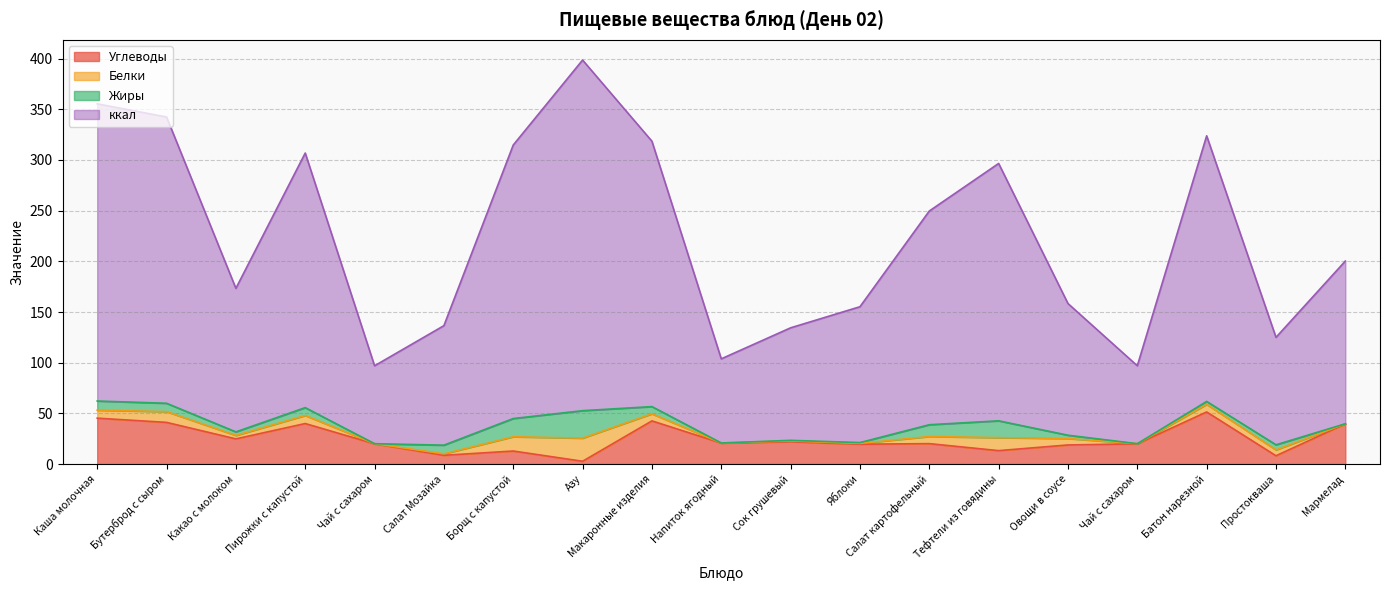

True or false: ккал and Углеводы intersect in this chart.

False